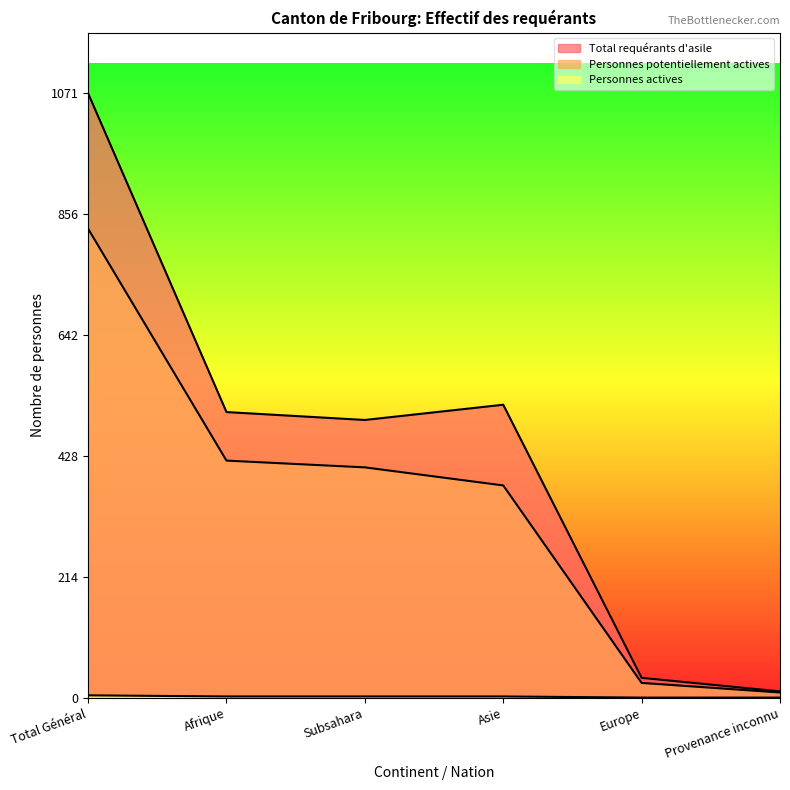

Which series changed the most between Europe and Provenance inconnu?

Total requérants d'asile